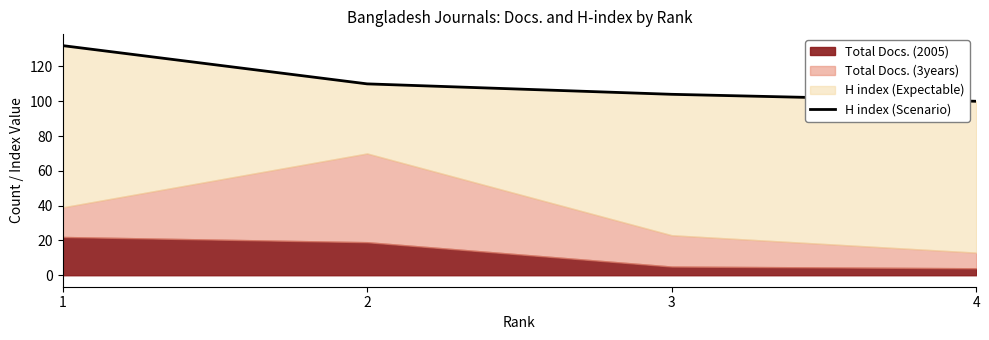

Where is the data nearest to the value 116?

2